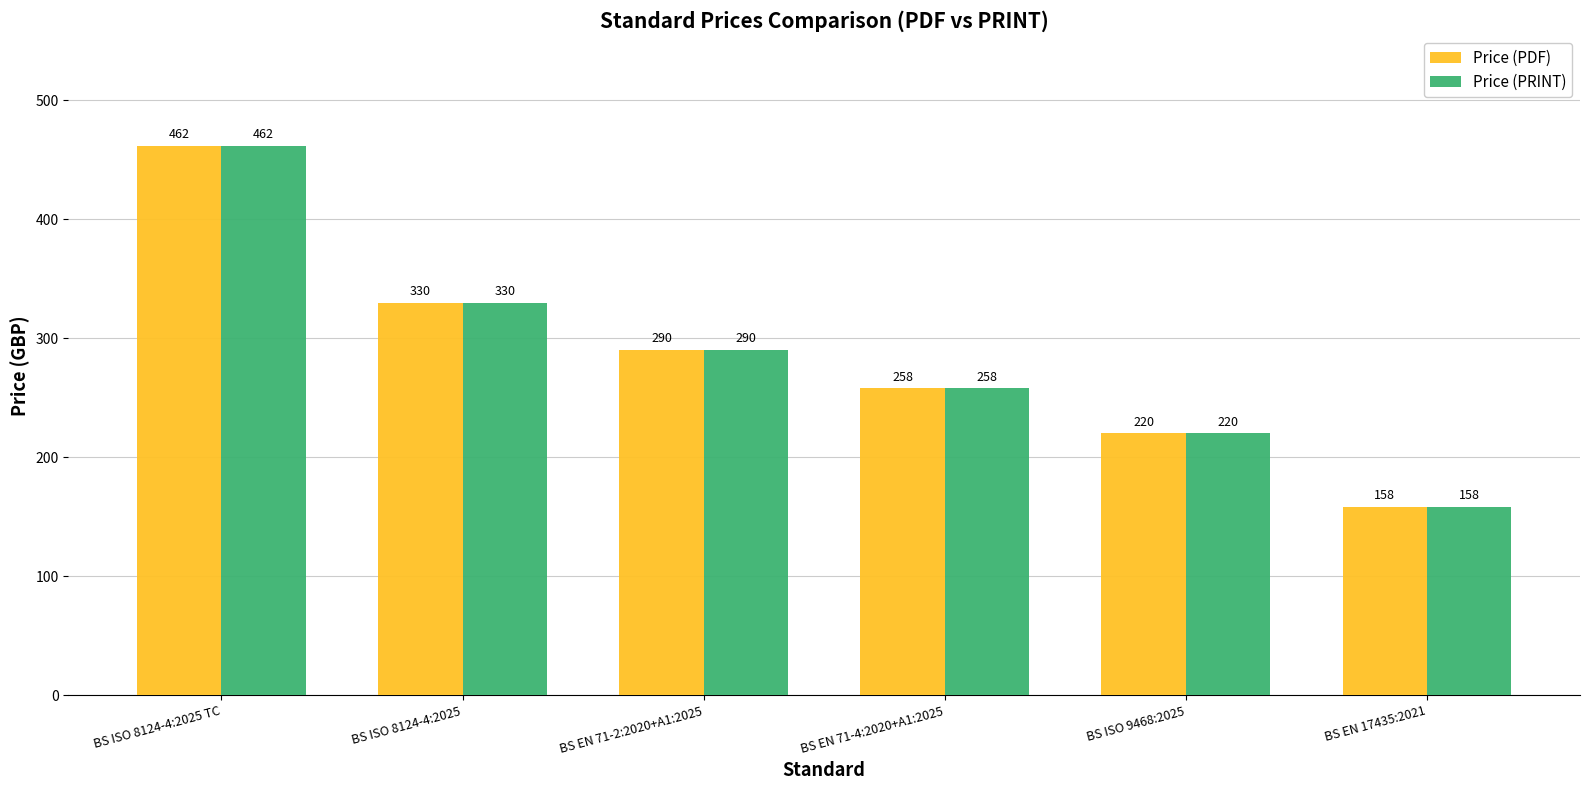

Does the chart contain any negative values?

No